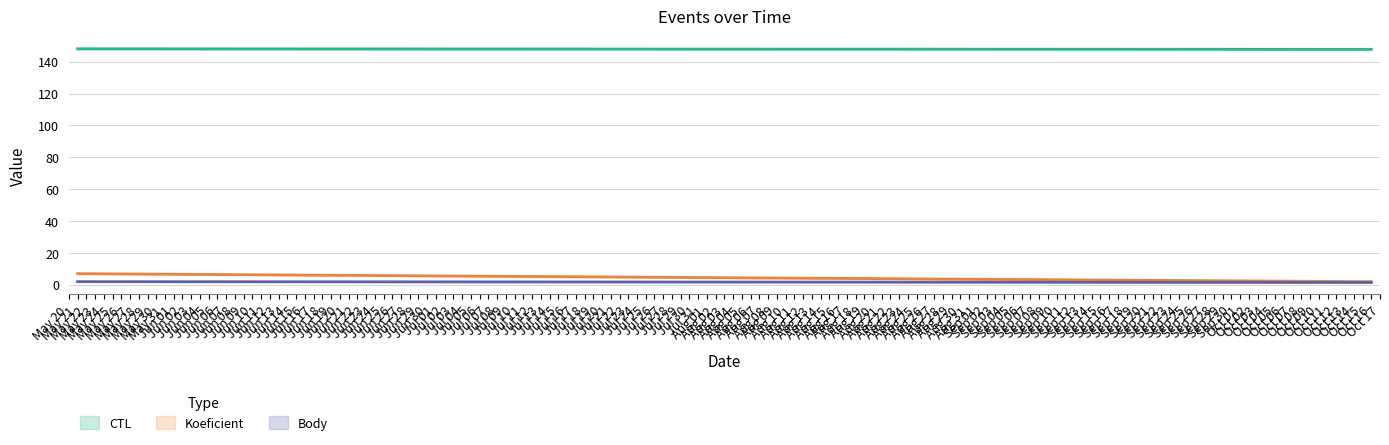

Is it true that Body equals 2.2 at Oct 15?

False